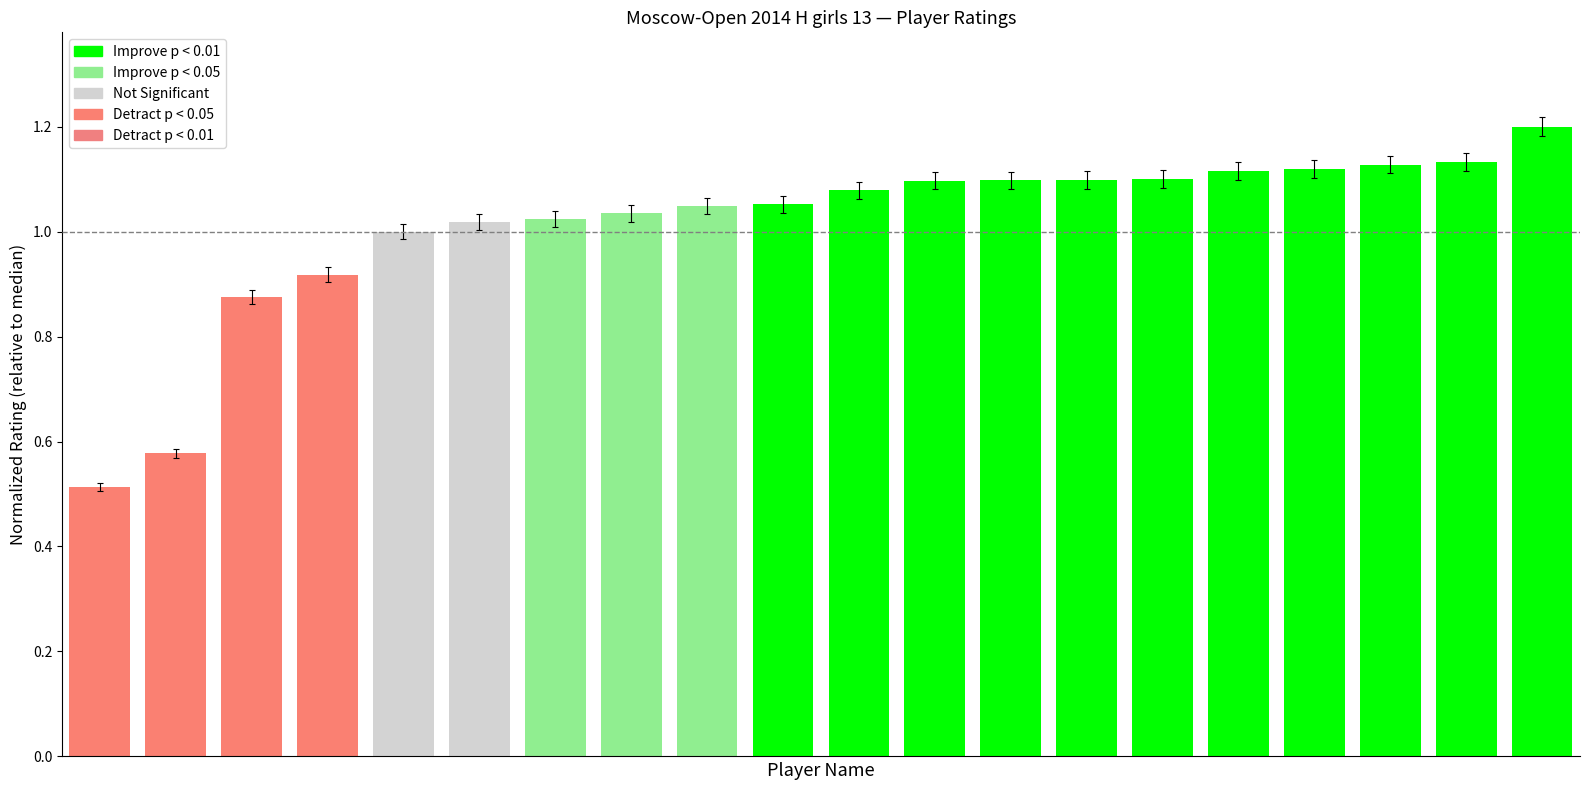

What is the difference between the maximum and minimum values?

0.7